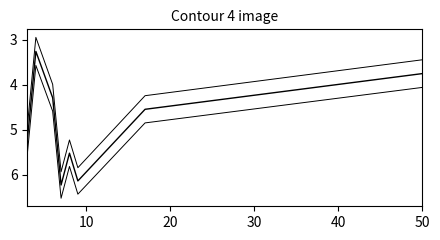

How many lines are shown in the chart?

3